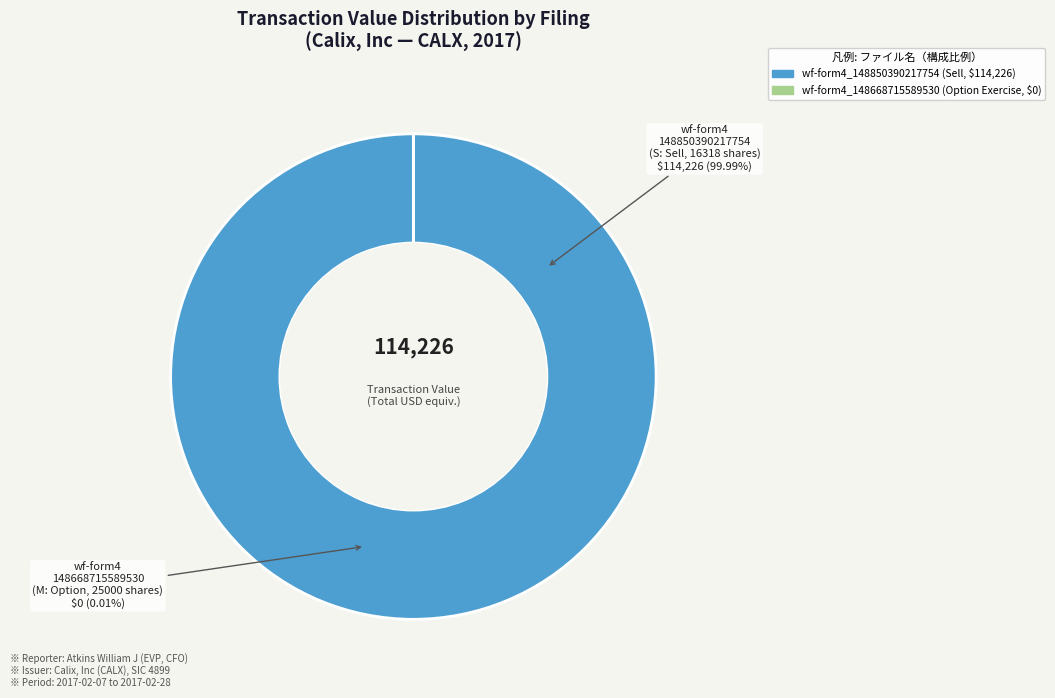

What is the smallest slice in the pie chart?

wf-form4_148668715589530.xml